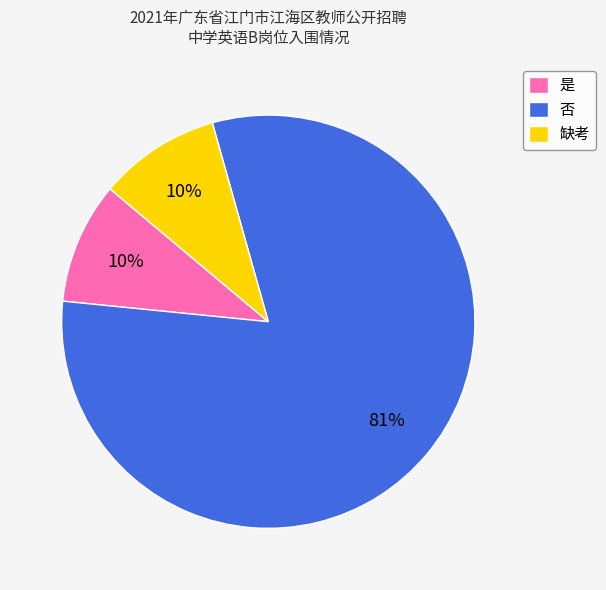

The 是 slice represents 10% of the pie. True or false?

True